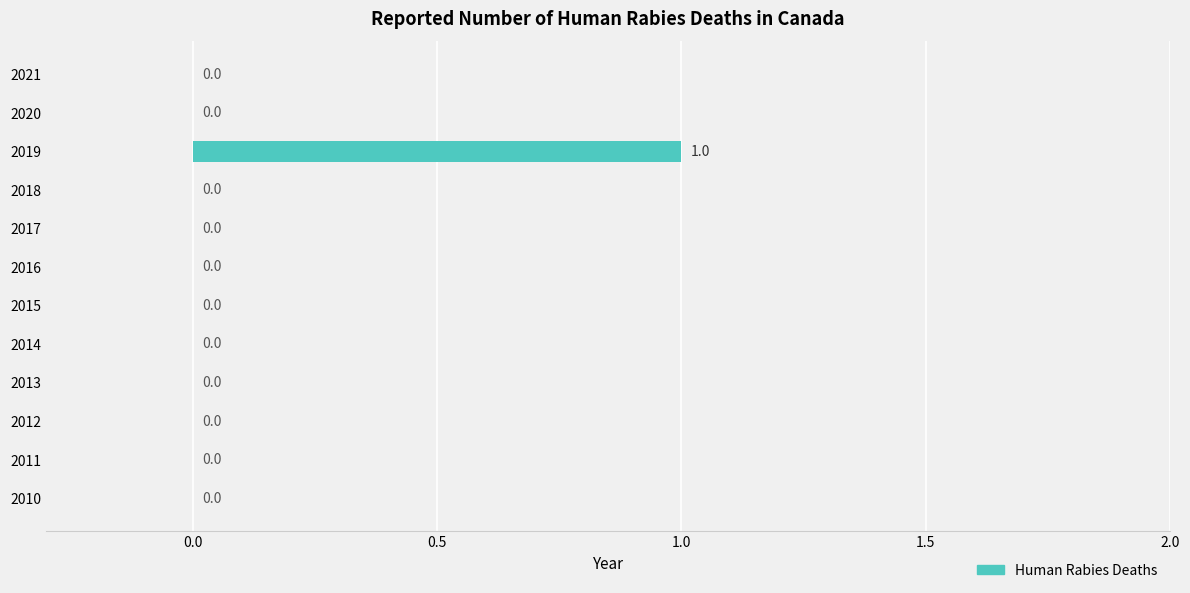

What is the maximum value shown in the chart?

1